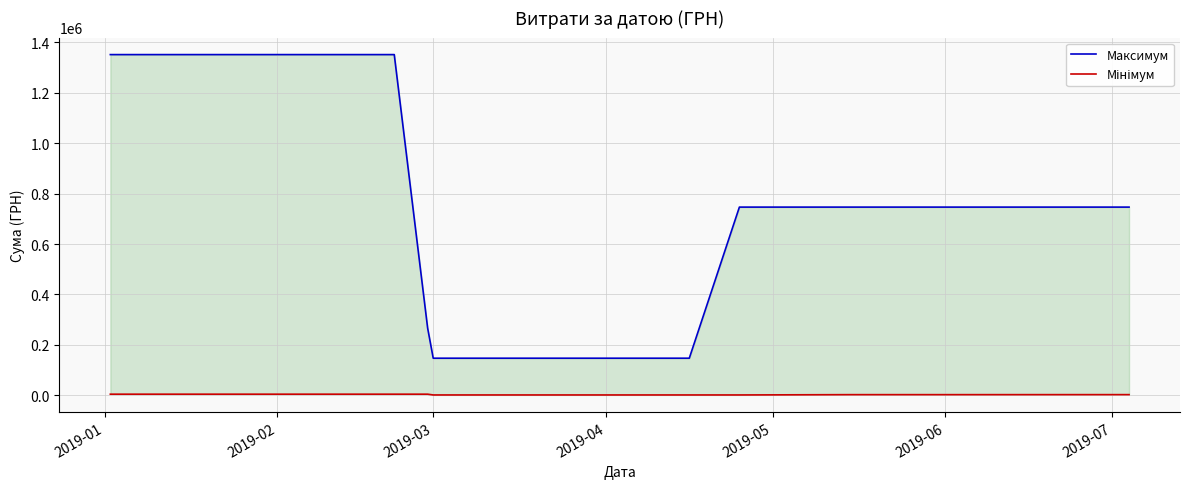

What is the sum of all Максимум values?

8641396.0